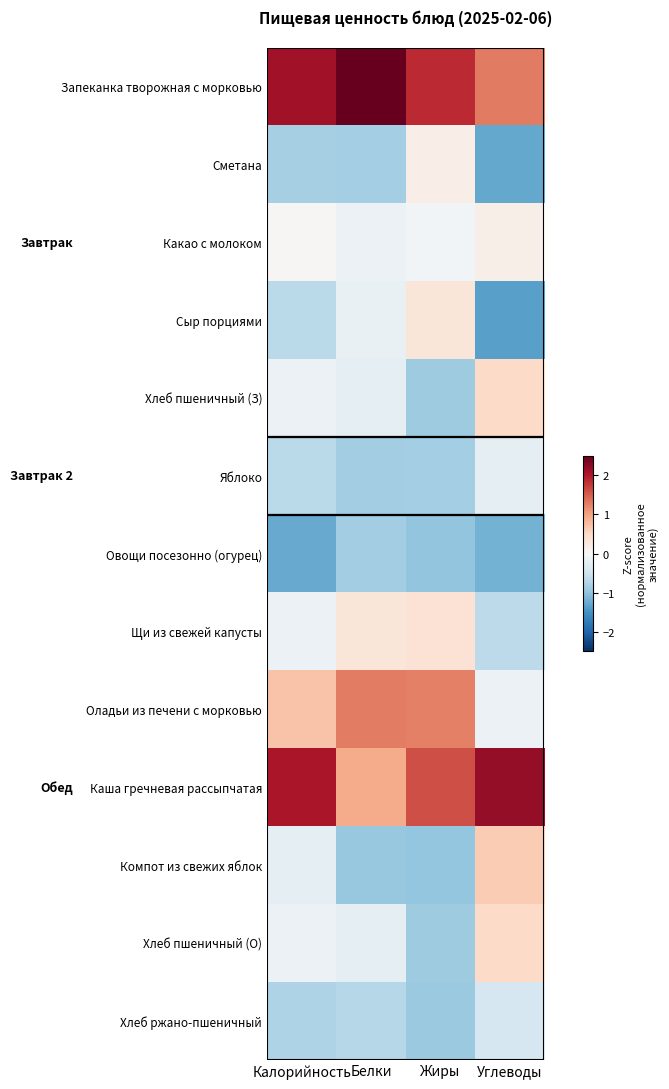

Reading left to right, what are all the values shown in this chart?

Запеканка творожная с морковью: Калорийность=2.1	Белки=2.6	Жиры=1.9	Углеводы=1.3
Сметана: Калорийность=-0.8	Белки=-0.9	Жиры=0.2	Углеводы=-1.3
Какао с молоком: Калорийность=0.0	Белки=-0.1	Жиры=-0.1	Углеводы=0.2
Сыр порциями: Калорийность=-0.7	Белки=-0.2	Жиры=0.3	Углеводы=-1.4
Хлеб пшеничный (З): Калорийность=-0.1	Белки=-0.3	Жиры=-0.9	Углеводы=0.5
Яблоко: Калорийность=-0.7	Белки=-0.9	Жиры=-0.9	Углеводы=-0.2
Овощи посезонно (огурец): Калорийность=-1.3	Белки=-0.9	Жиры=-1.0	Углеводы=-1.2
Щи из свежей капусты: Калорийность=-0.1	Белки=0.3	Жиры=0.4	Углеводы=-0.7
Оладьи из печени с морковью: Калорийность=0.7	Белки=1.3	Жиры=1.3	Углеводы=-0.1
Каша гречневая рассыпчатая: Калорийность=2.1	Белки=0.9	Жиры=1.6	Углеводы=2.2
Компот из свежих яблок: Калорийность=-0.3	Белки=-0.9	Жиры=-1.0	Углеводы=0.6
Хлеб пшеничный (О): Калорийность=-0.1	Белки=-0.3	Жиры=-0.9	Углеводы=0.5
Хлеб ржано-пшеничный: Калорийность=-0.8	Белки=-0.7	Жиры=-0.9	Углеводы=-0.4